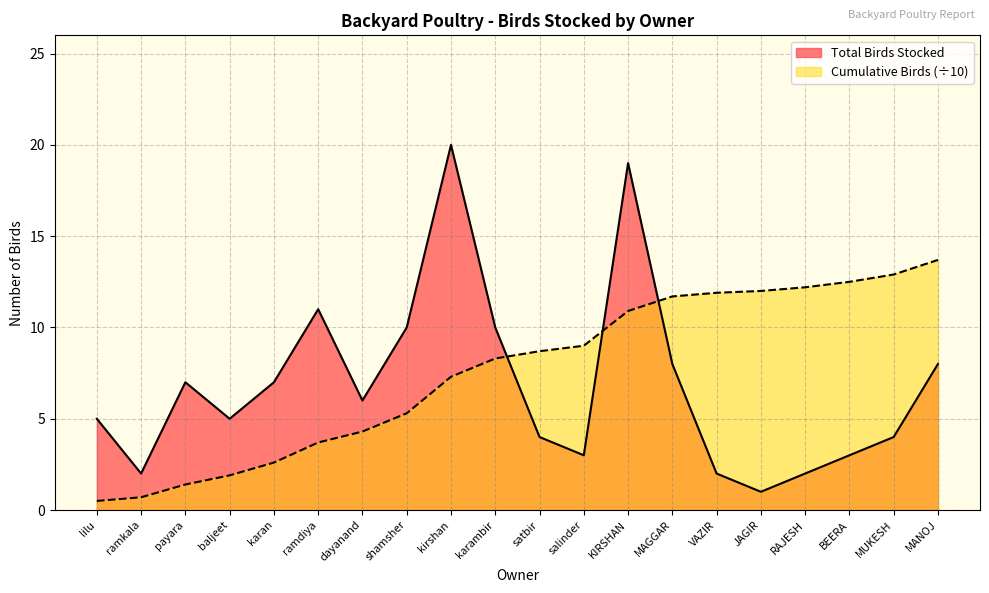

Reading left to right, transcribe all the data shown in this chart.

Total Birds Stocked: lilu=5.0	ramkala=2.0	payara=7.0	baljeet=5.0	karan=7.0	ramdiya=11.0	dayanand=6.0	shamsher=10.0	kirshan=20.0	karambir=10.0	satbir=4.0	salinder=3.0	KIRSHAN=19.0	MAGGAR=8.0	VAZIR=2.0	JAGIR=1.0	RAJESH=2.0	BEERA=3.0	MUKESH=4.0	MANOJ=8.0
Cumulative Birds: lilu=0.5	ramkala=0.7	payara=1.4	baljeet=1.9	karan=2.6	ramdiya=3.7	dayanand=4.3	shamsher=5.3	kirshan=7.3	karambir=8.3	satbir=8.7	salinder=9.0	KIRSHAN=10.9	MAGGAR=11.7	VAZIR=11.9	JAGIR=12.0	RAJESH=12.2	BEERA=12.5	MUKESH=12.9	MANOJ=13.7